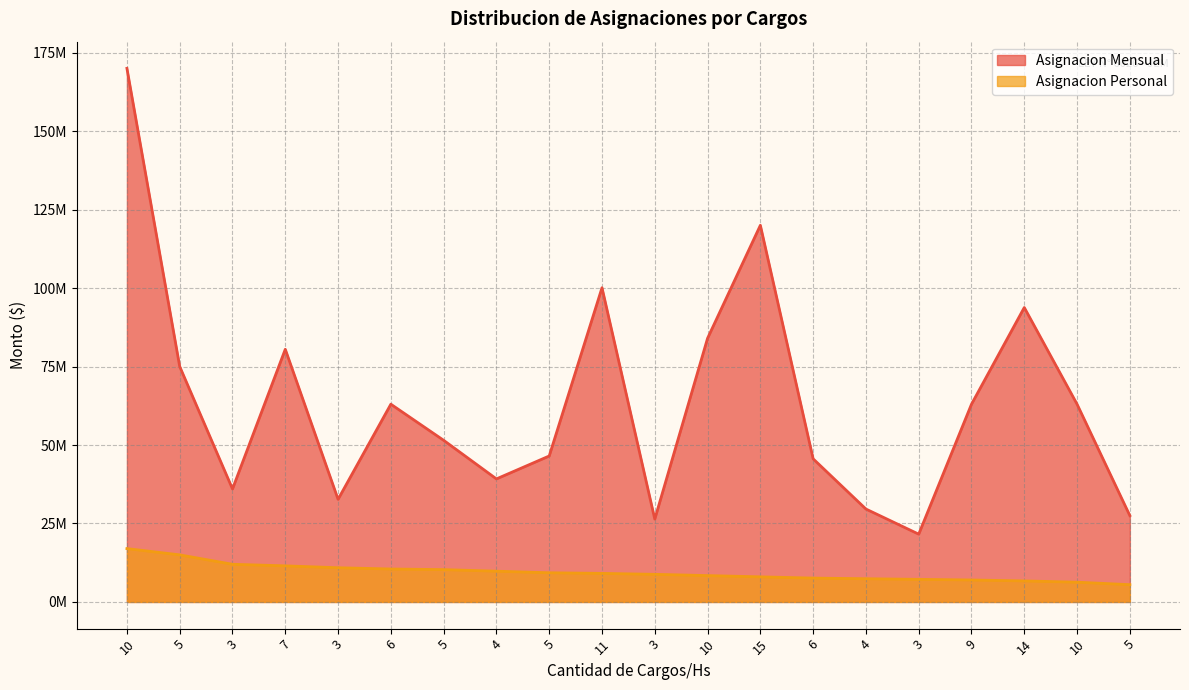

What is the label of the 11th point from the right?

11